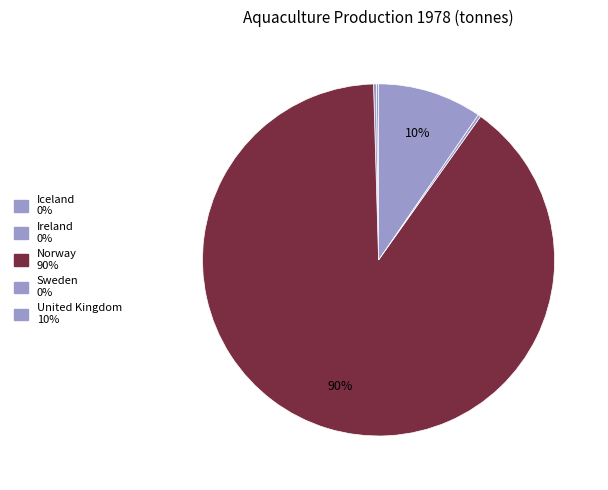

What portion of the pie excludes Ireland?

99.7%